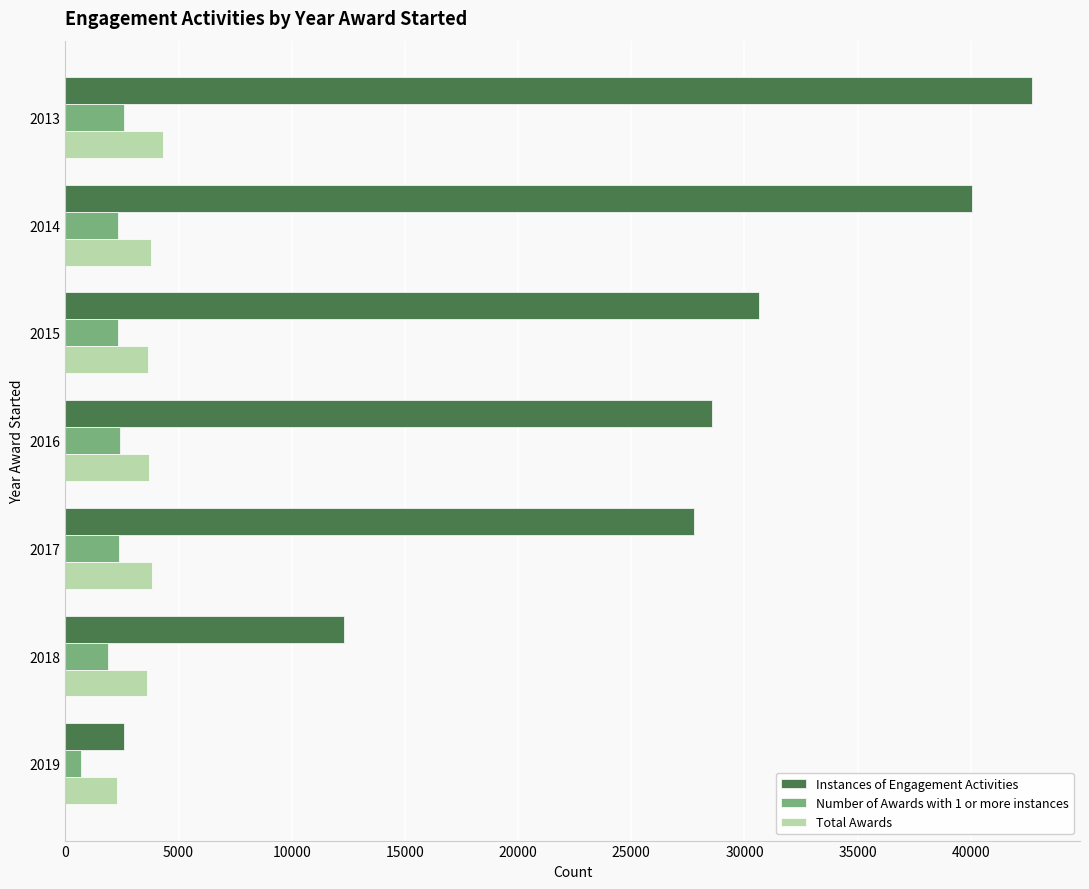

Which series changed the most between 2013 and 2018?

Instances of Engagement Activities